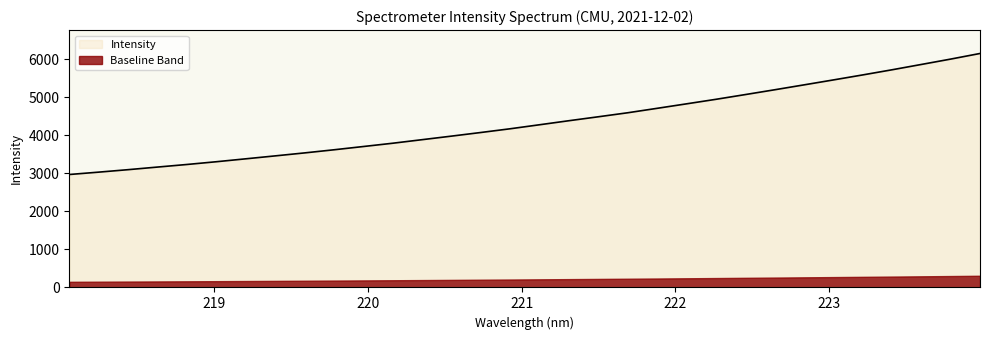

List the labels in order of value, largest first.

223.9802, 223.7895, 223.5987, 223.408, 223.2172, 223.0264, 222.8355, 222.6447, 222.4538, 222.263, 222.0721, 221.8812, 221.6902, 221.4993, 221.3083, 221.1174, 220.9264, 220.7354, 220.5444, 220.3533, 220.1623, 219.9712, 219.7801, 219.589, 219.3979, 219.2067, 219.0156, 218.8244, 218.6332, 218.442, 218.2508, 218.0596